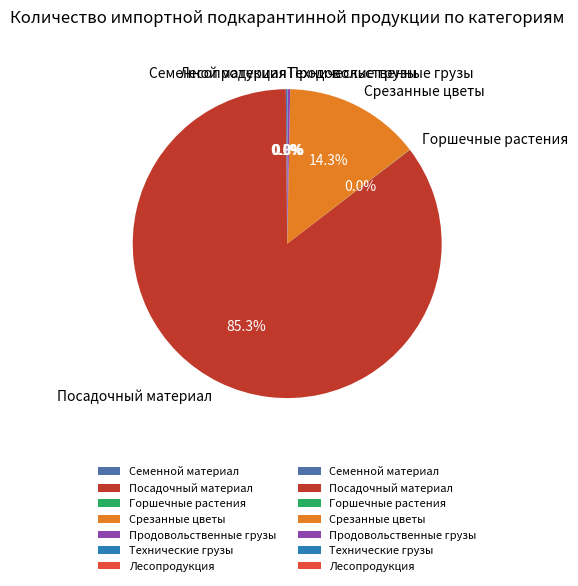

Is there a majority slice in this chart?

Yes